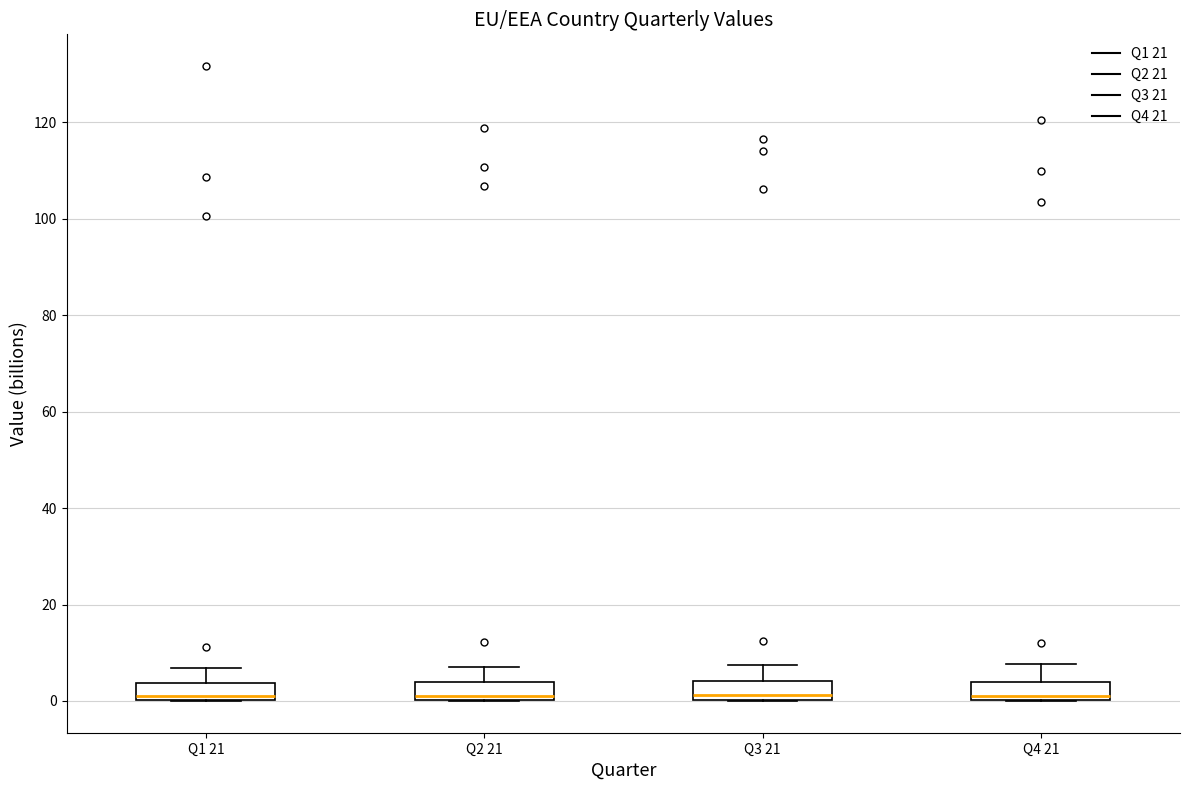

Reading left to right, read every box against the y-axis: the position of its median line, the range the box covers, and the ends of its whiskers. The values are not printed on the chart, so give them approximately, as read against the axis.

Q1 21: median 2, box 0 to 4, whiskers 0 to 6
Q2 21: median 2, box 0 to 4, whiskers 0 to 8
Q3 21: median 2, box 0 to 4, whiskers 0 to 8
Q4 21: median 2, box 0 to 4, whiskers 0 to 8